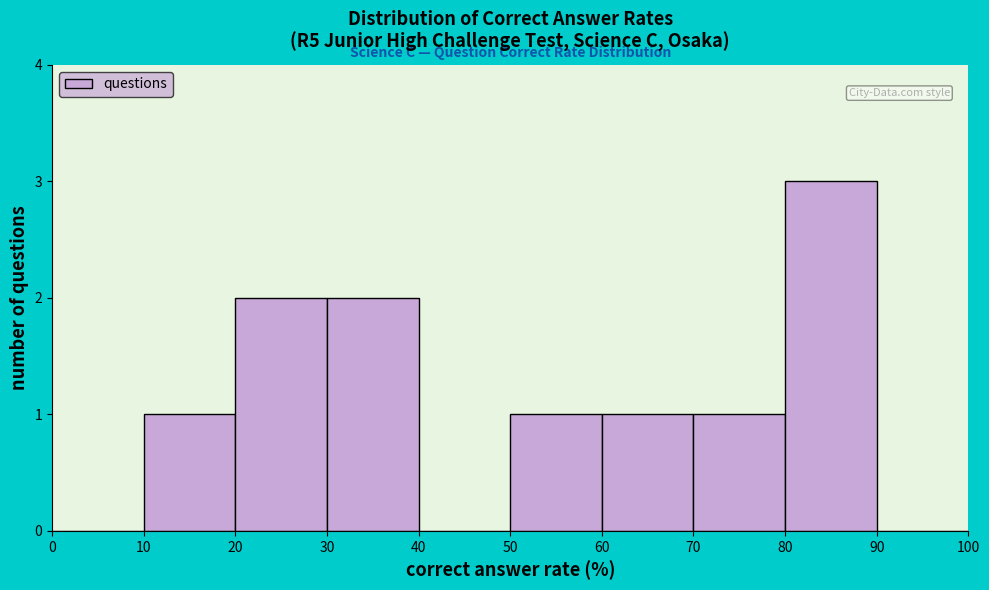

Reading left to right, transcribe this chart: for each bar, give the range it covers on the x-axis and its height. The values are not printed on the chart, so give them approximately, as read against the axis.

0 to 10: 0
10 to 20: 1
20 to 30: 2
30 to 40: 2
40 to 50: 0
50 to 60: 1
60 to 70: 1
70 to 80: 1
80 to 90: 3
90 to 100: 0